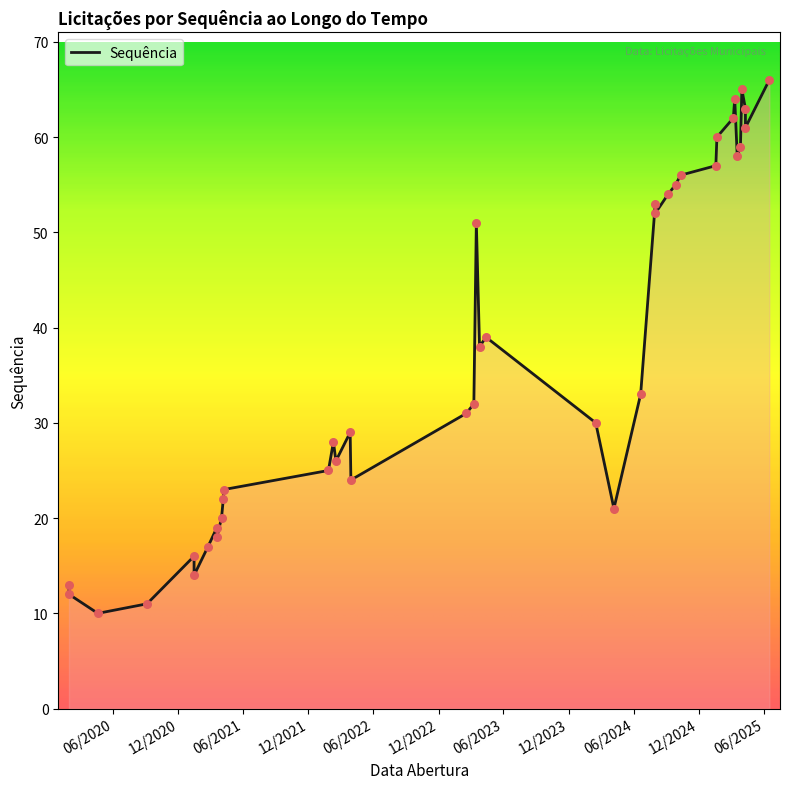

Approximately how many times larger is the value at 28/03/2022 compared to 26/03/2023?

0.8